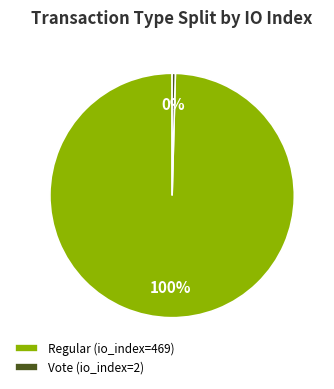

Does any single category account for the majority?

Yes